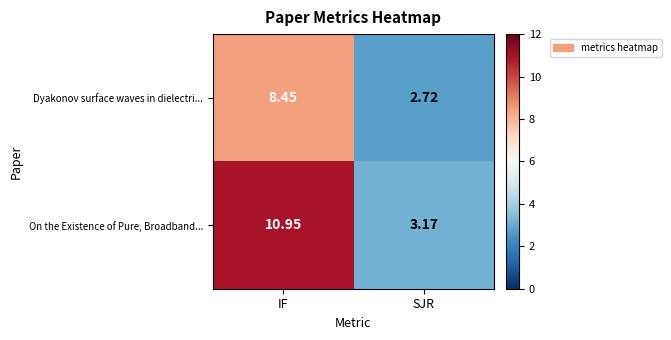

Which category has the lowest value across all series?

SJR